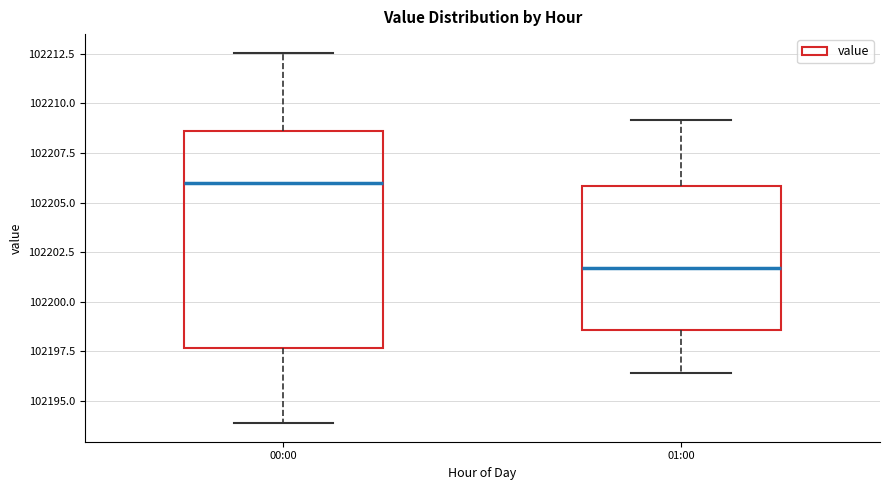

Which box's median line is the highest?

00:00